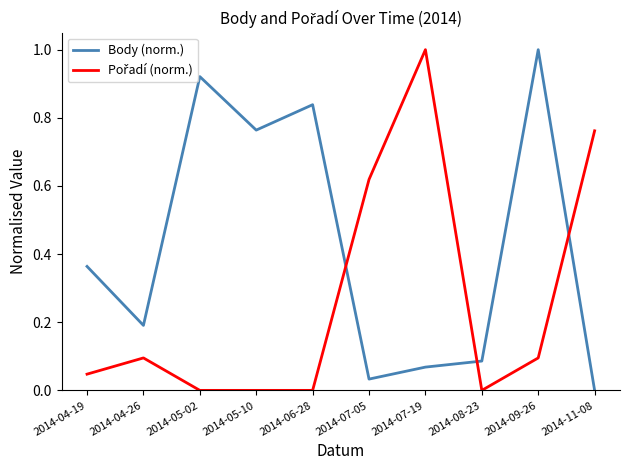

Which series has the largest total across all categories?

Body (norm.)